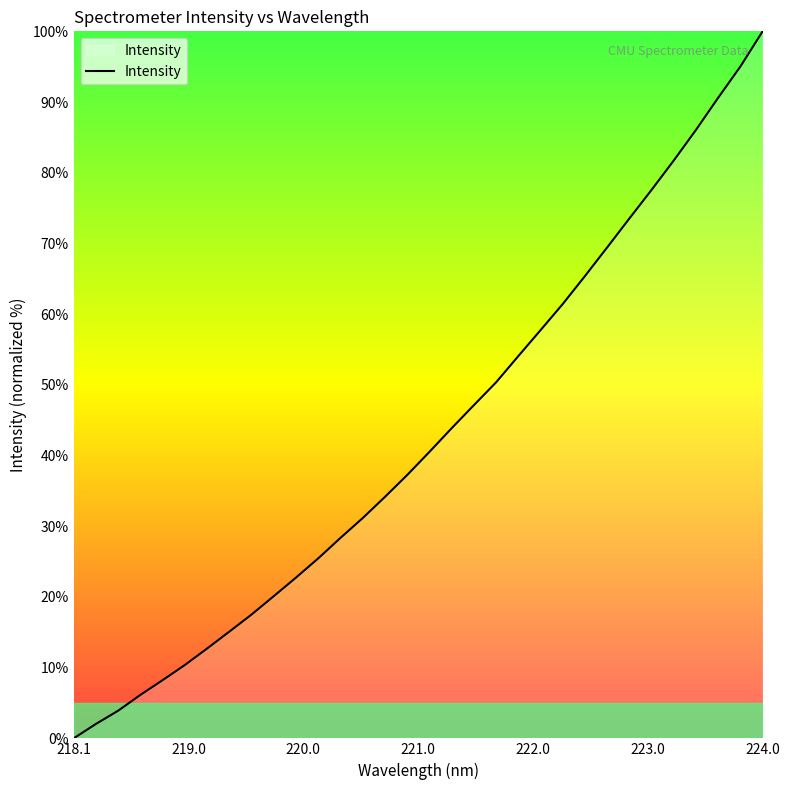

How many categories are shown in the chart?

32